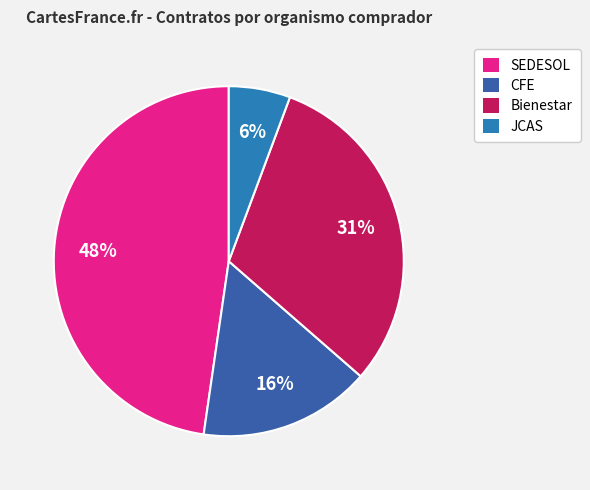

Does any single category account for the majority?

No